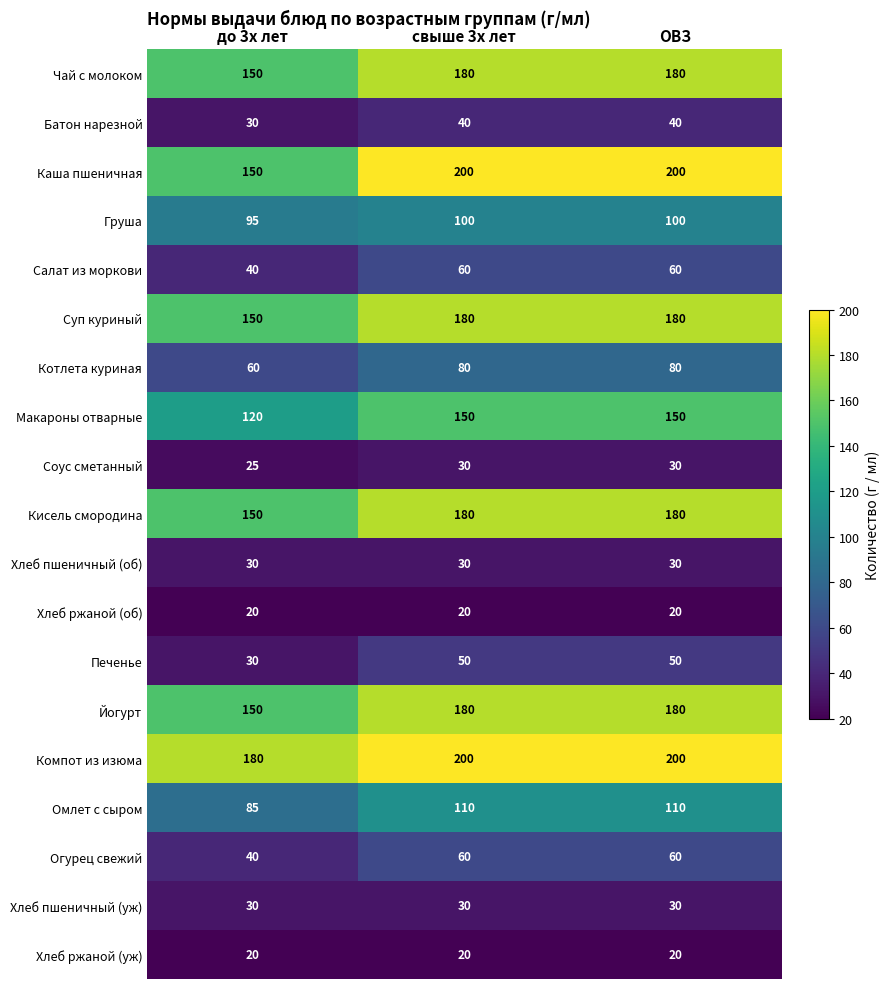

What is the smallest value displayed?

20